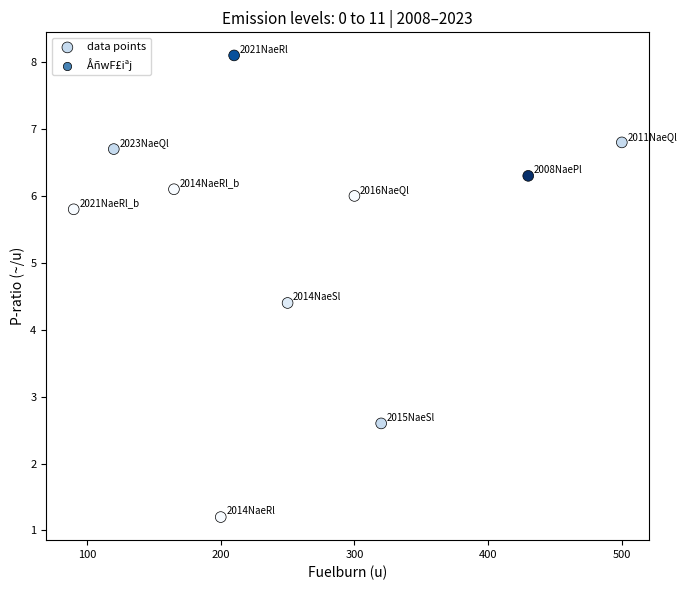

What Y value in the scatter plot is closest to 4?

4.4